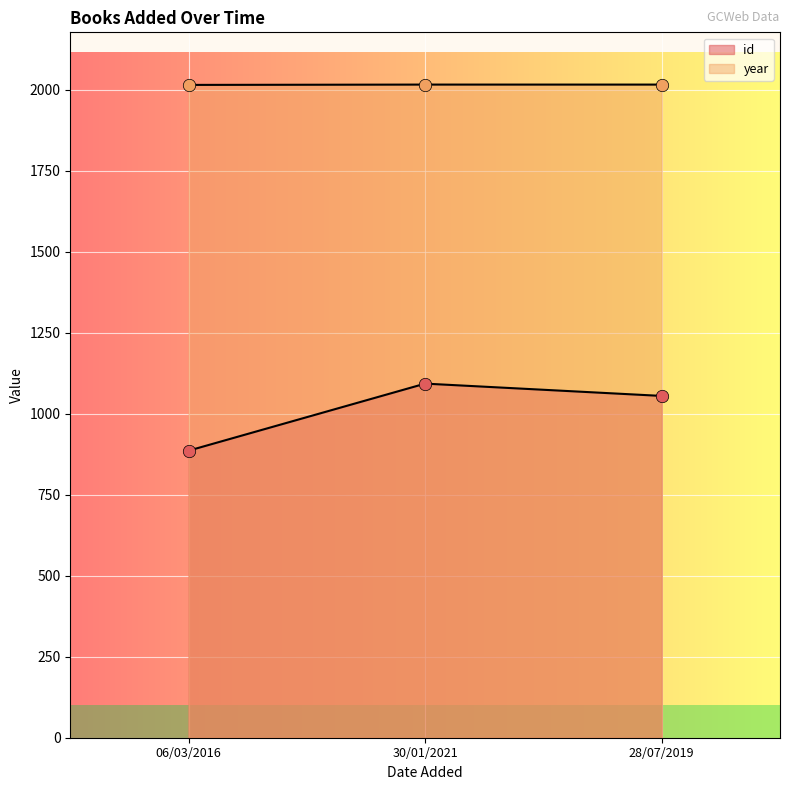

Which series has the largest total across all categories?

year